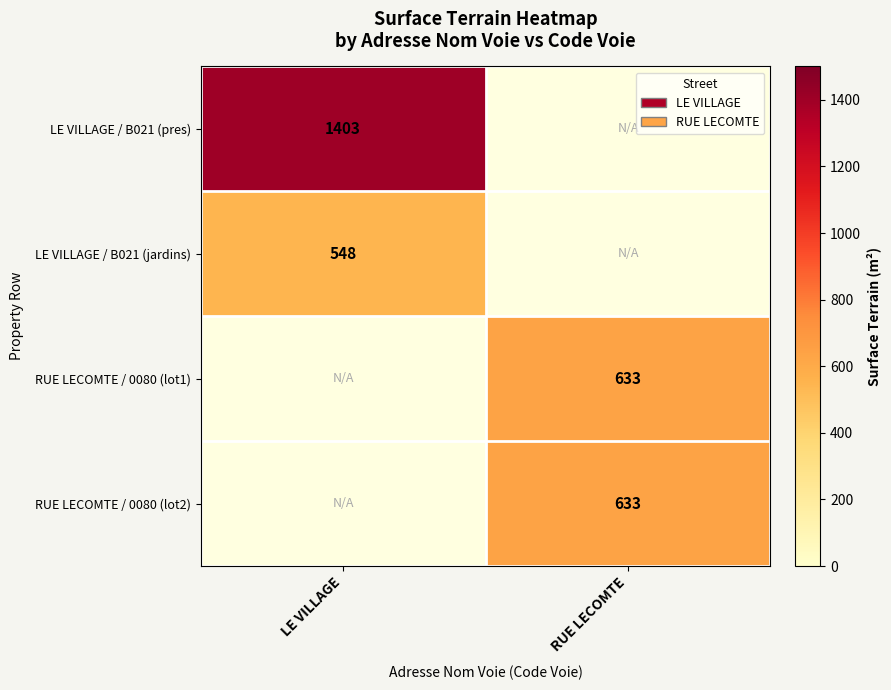

How many series are shown in this chart?

4